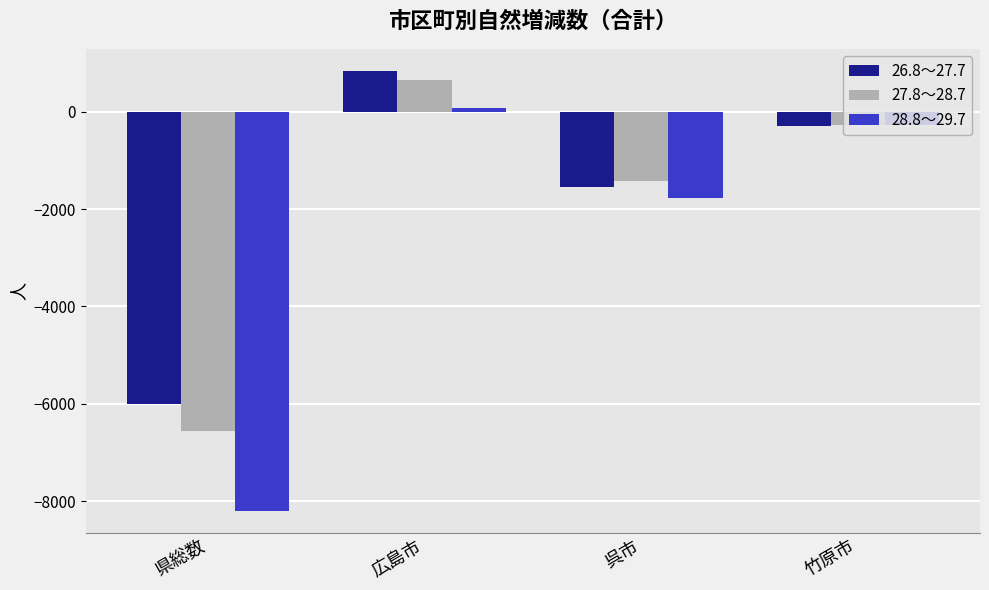

What is the sum of the 27.8～28.7 values at 呉市 and 県総数?

-7995